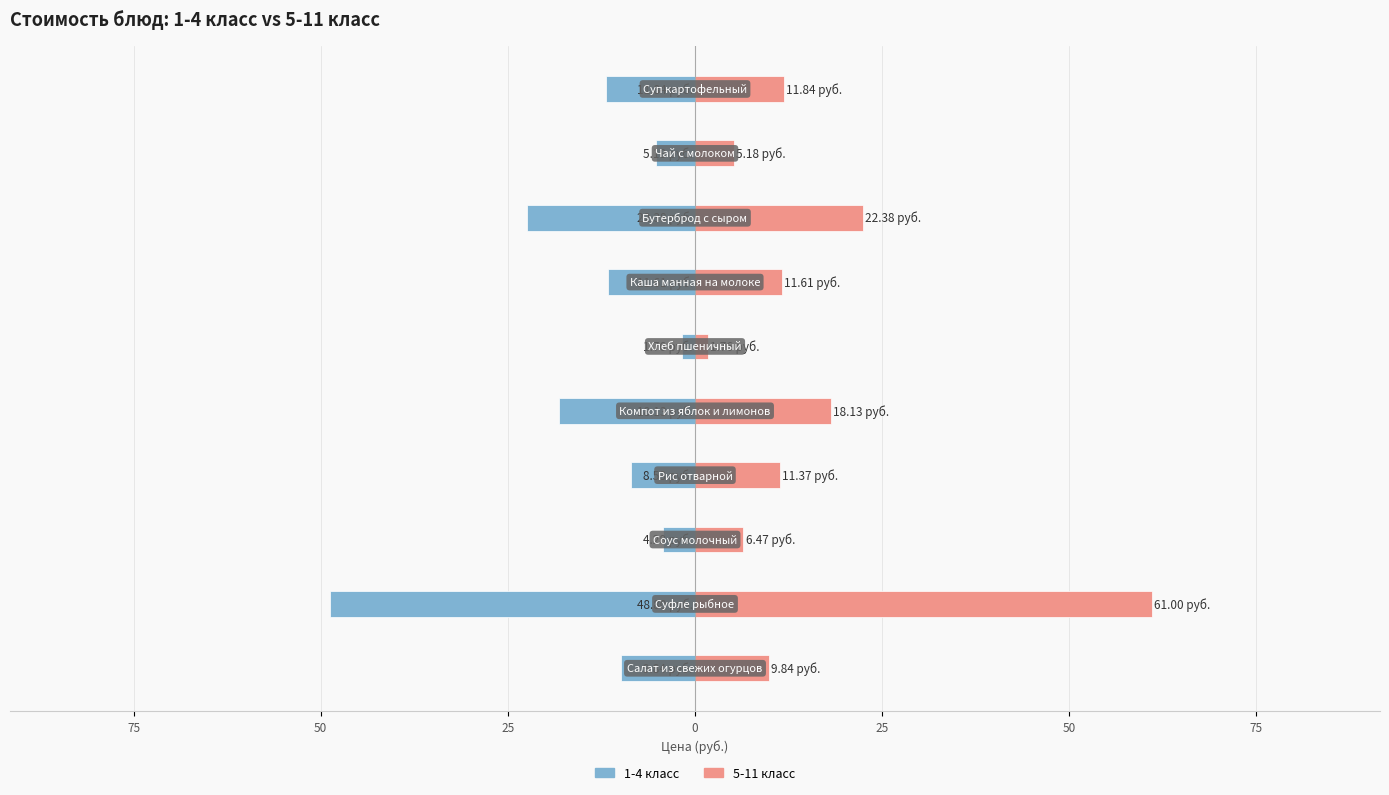

Reading left to right, extract all data points from this chart.

1-4 класс: -9.8	-48.8	-4.3	-8.5	-18.1	-1.8	-11.6	-22.4	-5.2	-11.8
5-11 класс: 9.8	61.0	6.5	11.4	18.1	1.8	11.6	22.4	5.2	11.8